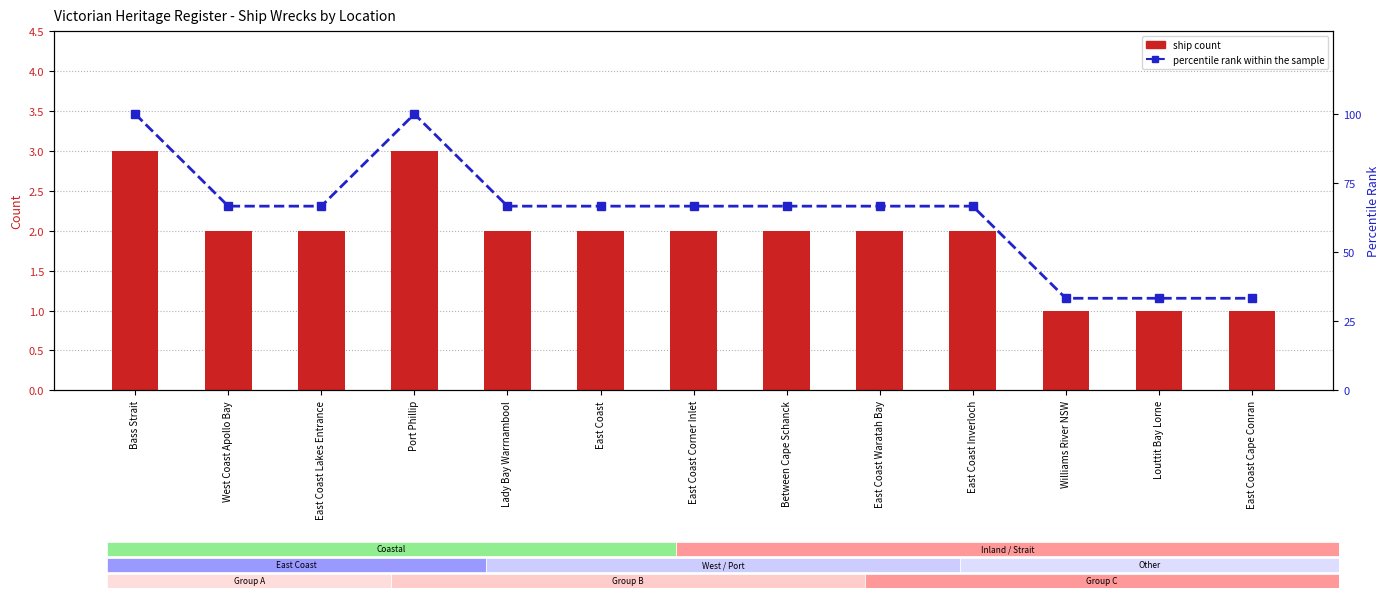

Reading right to left, transcribe all the data shown in this chart.

ship count: 1.0	1.0	1.0	2.0	2.0	2.0	2.0	2.0	2.0	3.0	2.0	2.0	3.0
percentile rank within the sample: 33.3	33.3	33.3	66.7	66.7	66.7	66.7	66.7	66.7	100.0	66.7	66.7	100.0